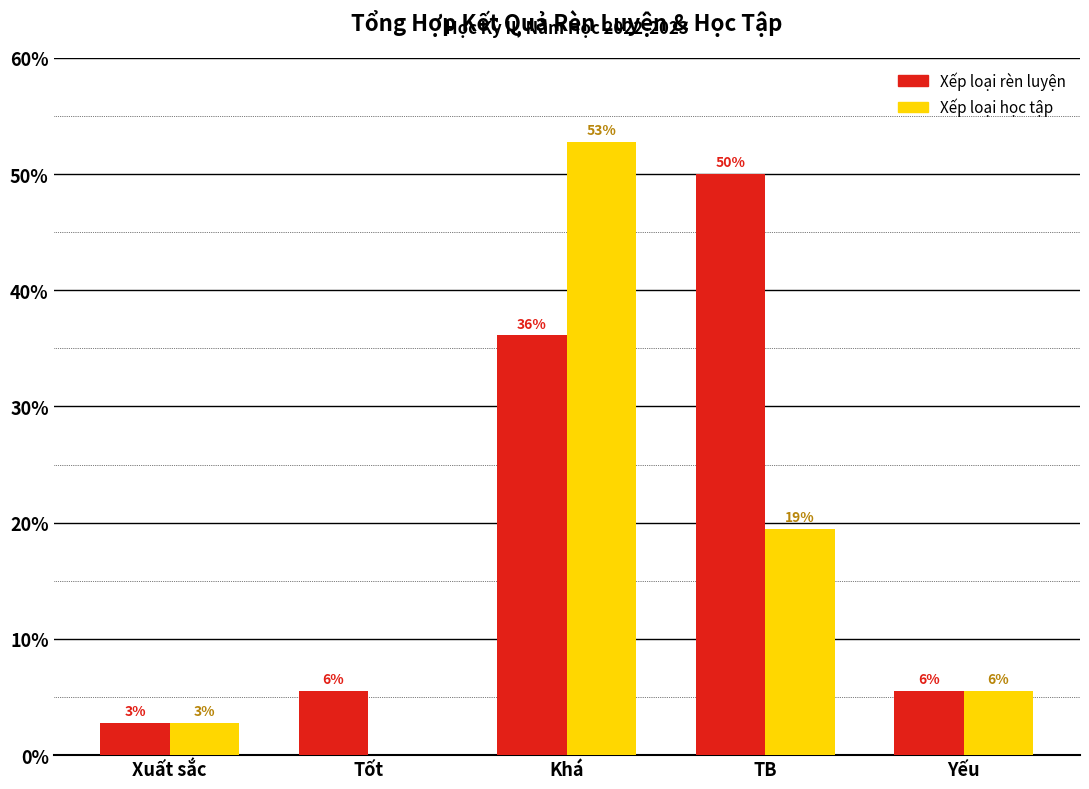

Are the bars grouped side by side (vs. stacked)?

Yes